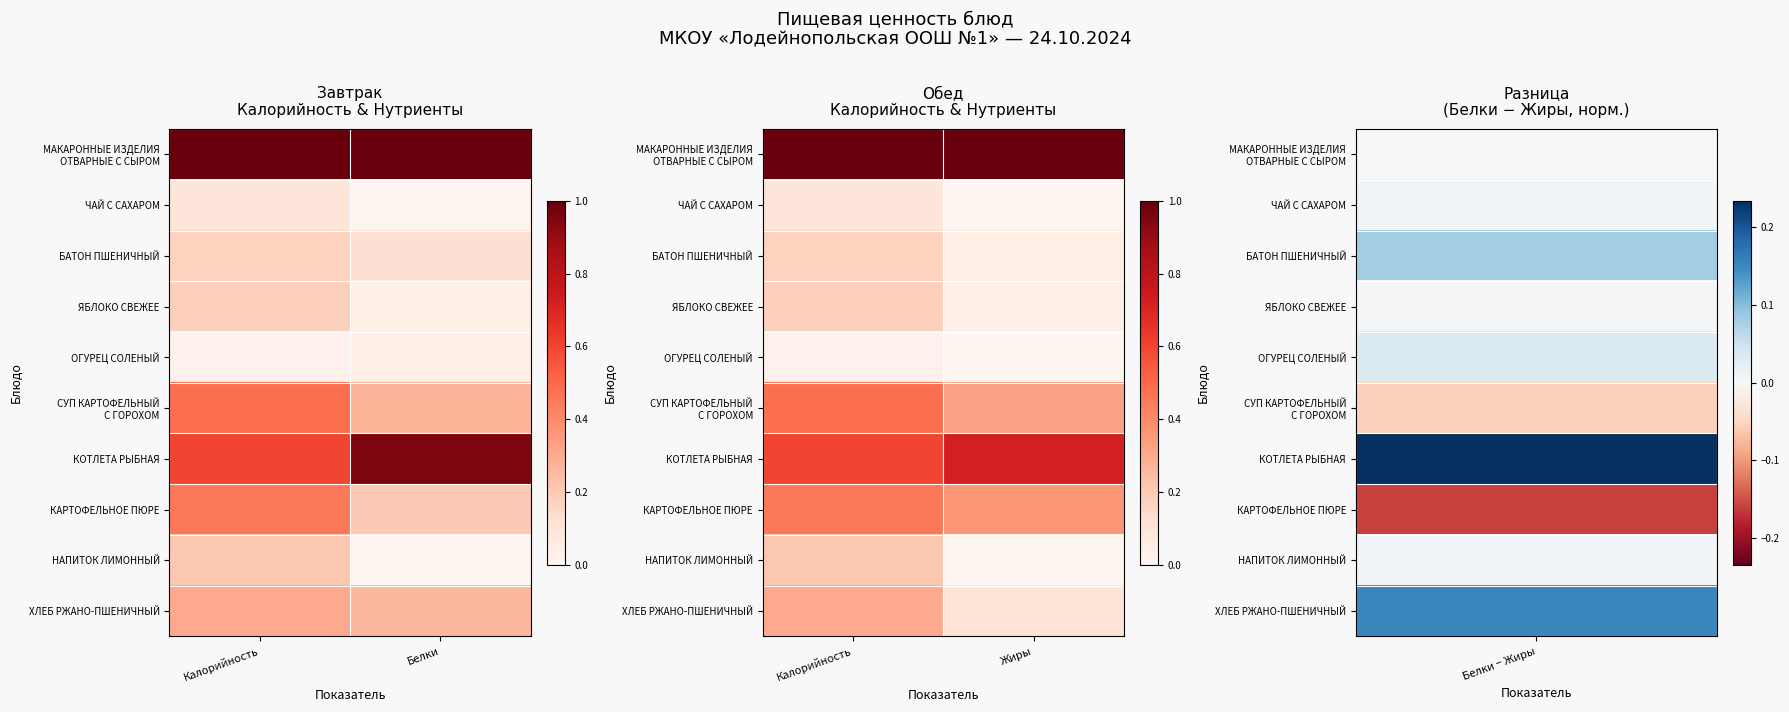

Between Белки and Калорийность, which is larger?

Белки